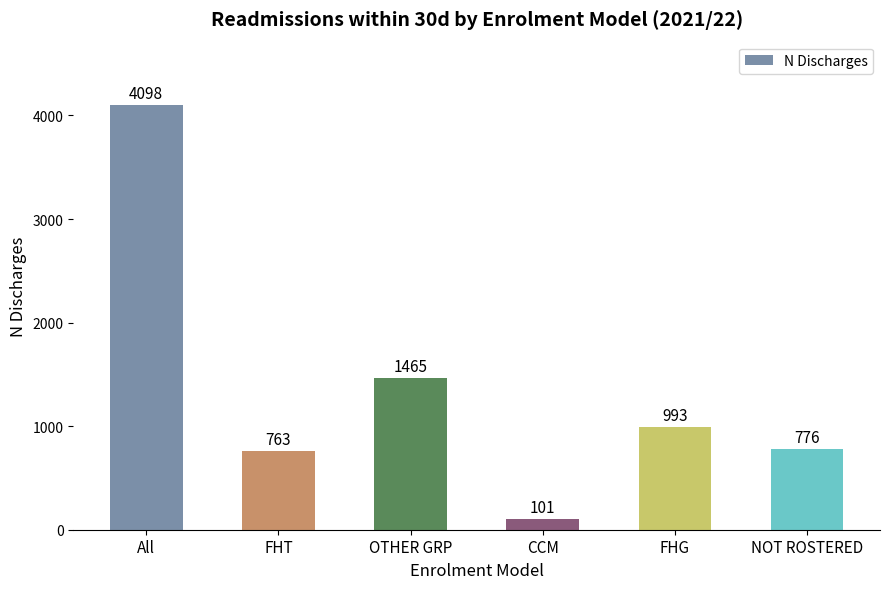

True or false: the data shows 647 at OTHER GRP.

False